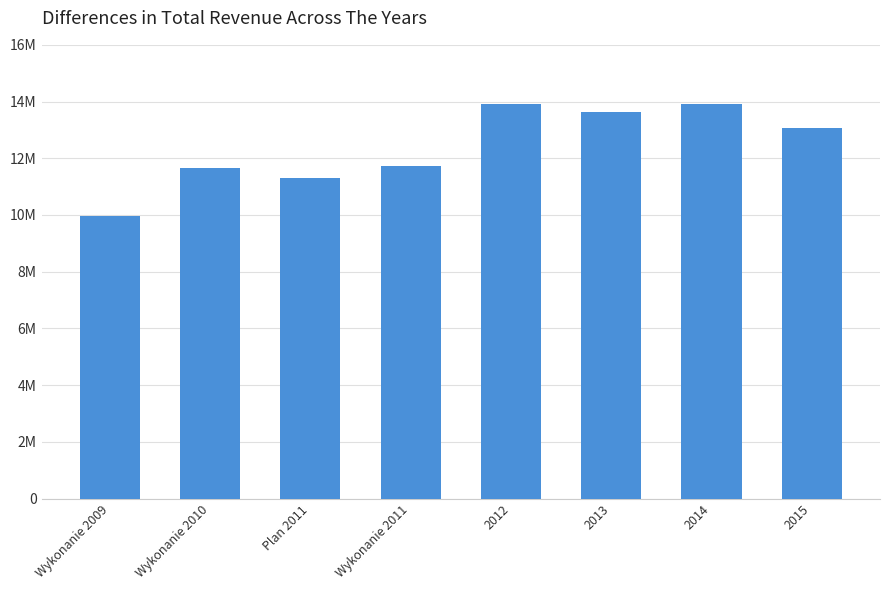

The value at 2014 is 8476612.7. True or false?

False